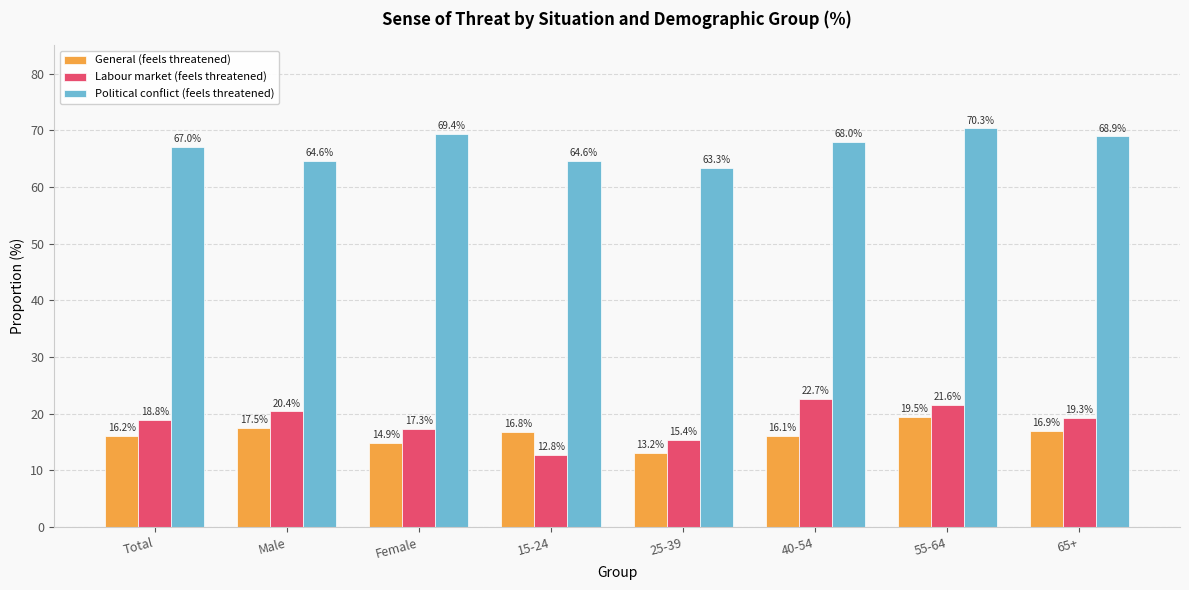

The Labour market (feels threatened) series shows 21.6 at 55-64. True or false?

True